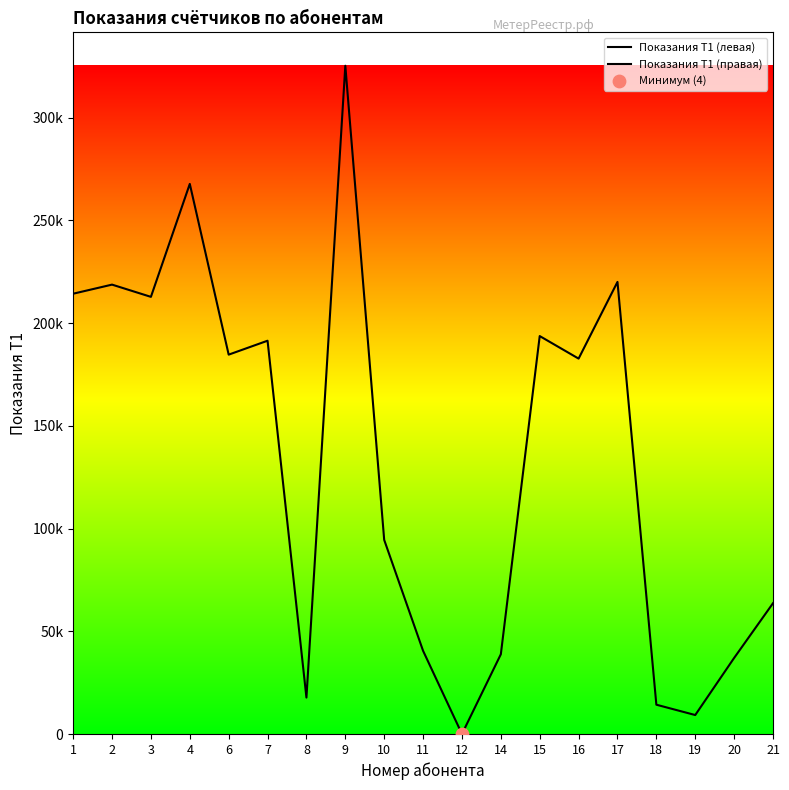

What is the total value across all series at 3?

212776